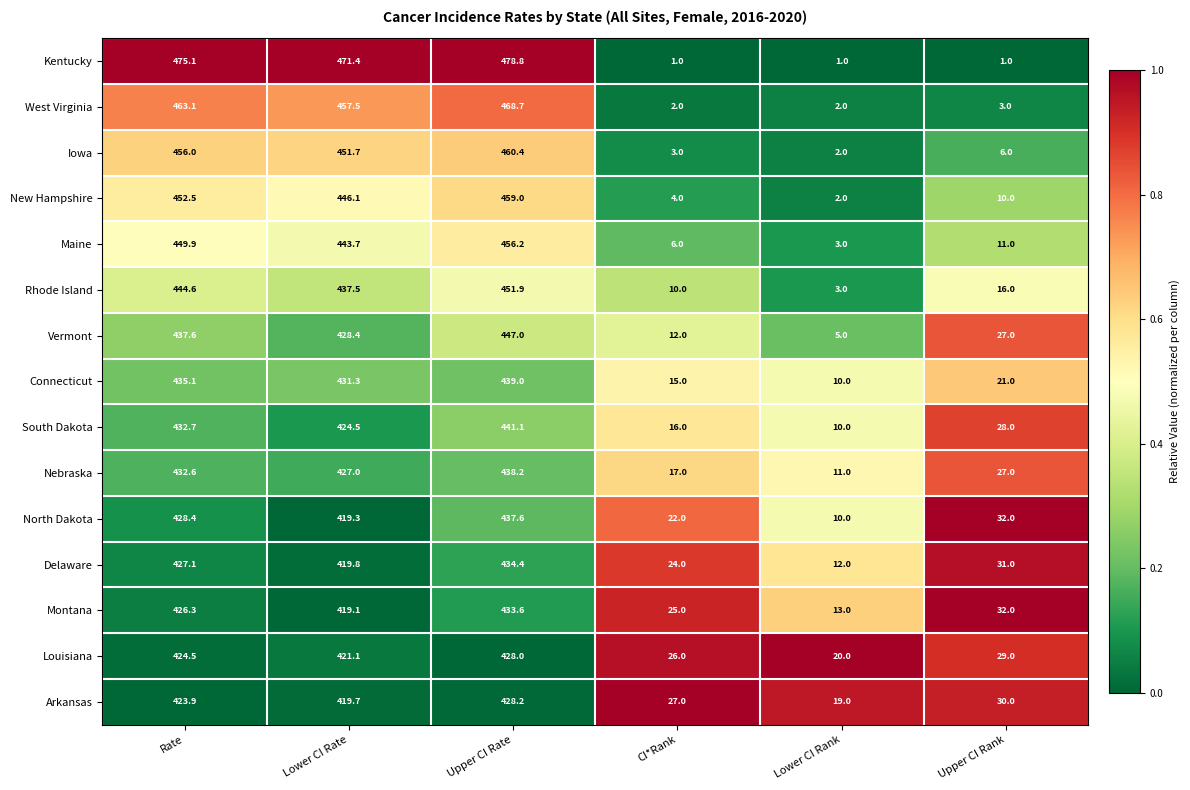

At which category is the sum across all series the highest?

Upper CI Rate